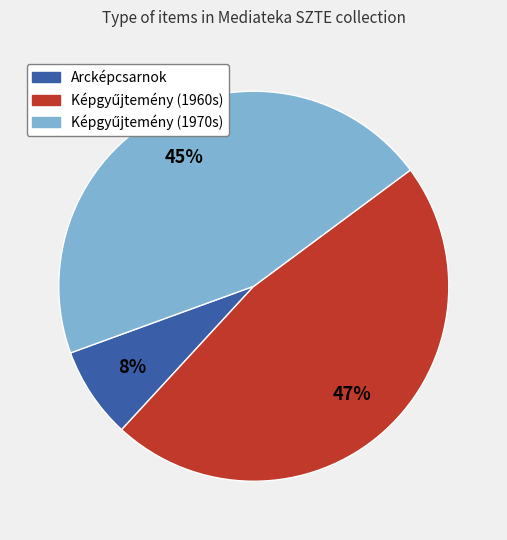

To the nearest percent, what is the average slice percentage?

33%